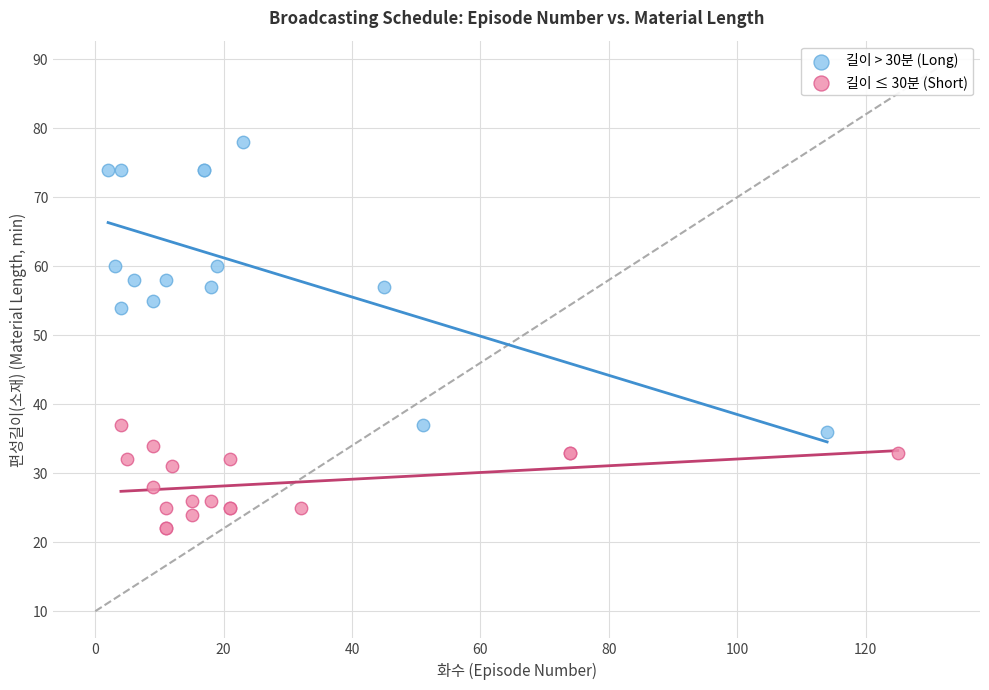

Which series contains the highest Y value?

길이 > 30분 (Long)